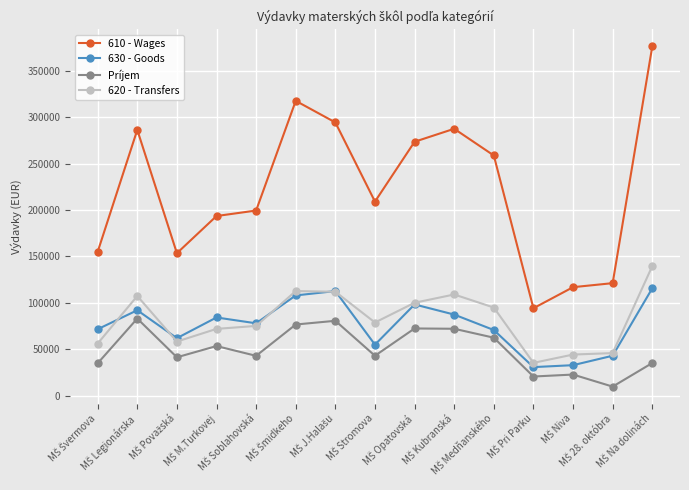

In Príjem, how many points are lower than both neighbors (excluding endpoints)?

5